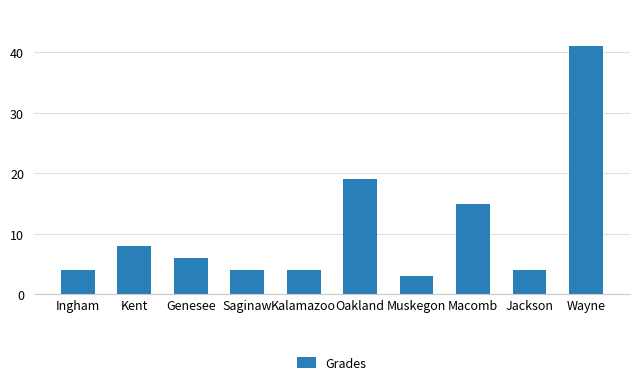

The value at Macomb is 9. True or false?

False